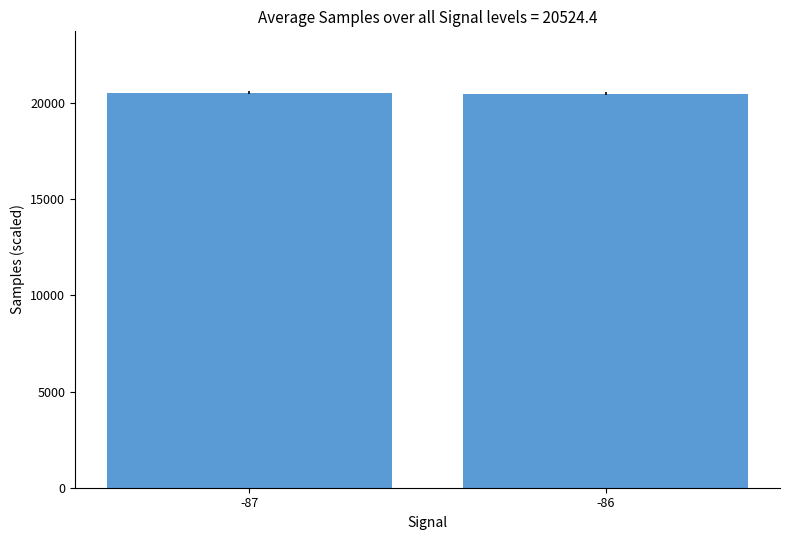

How many categories are shown in the chart?

2